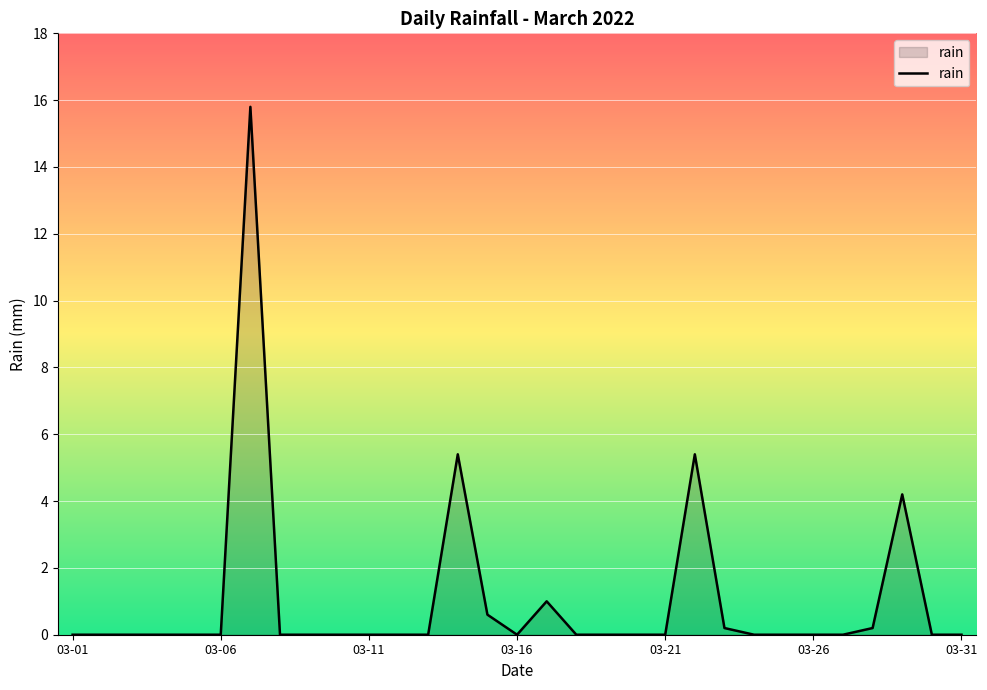

How many lines are shown in the chart?

1